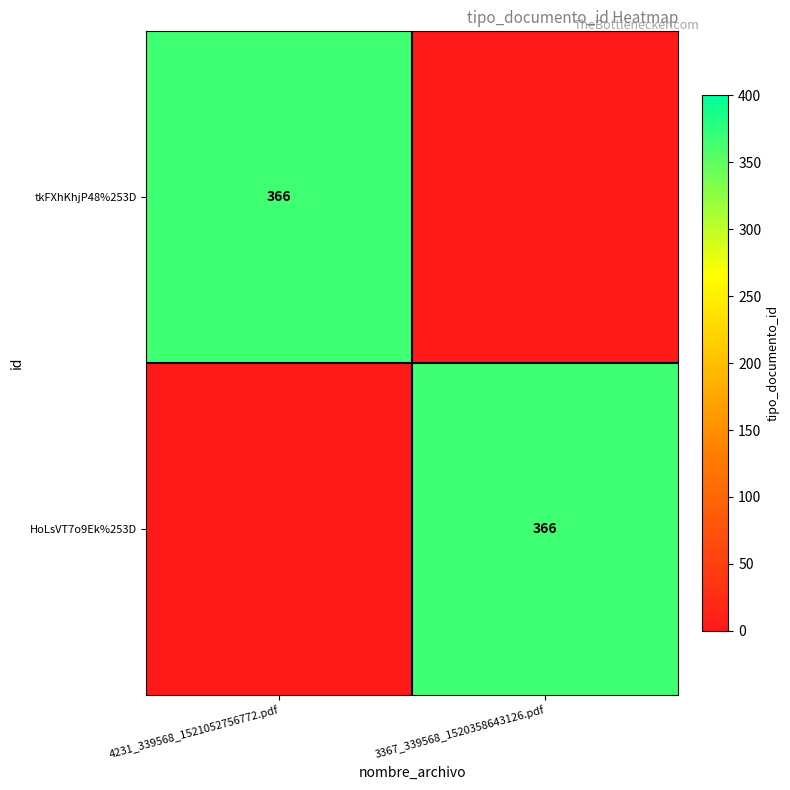

What is the greatest value displayed?

366